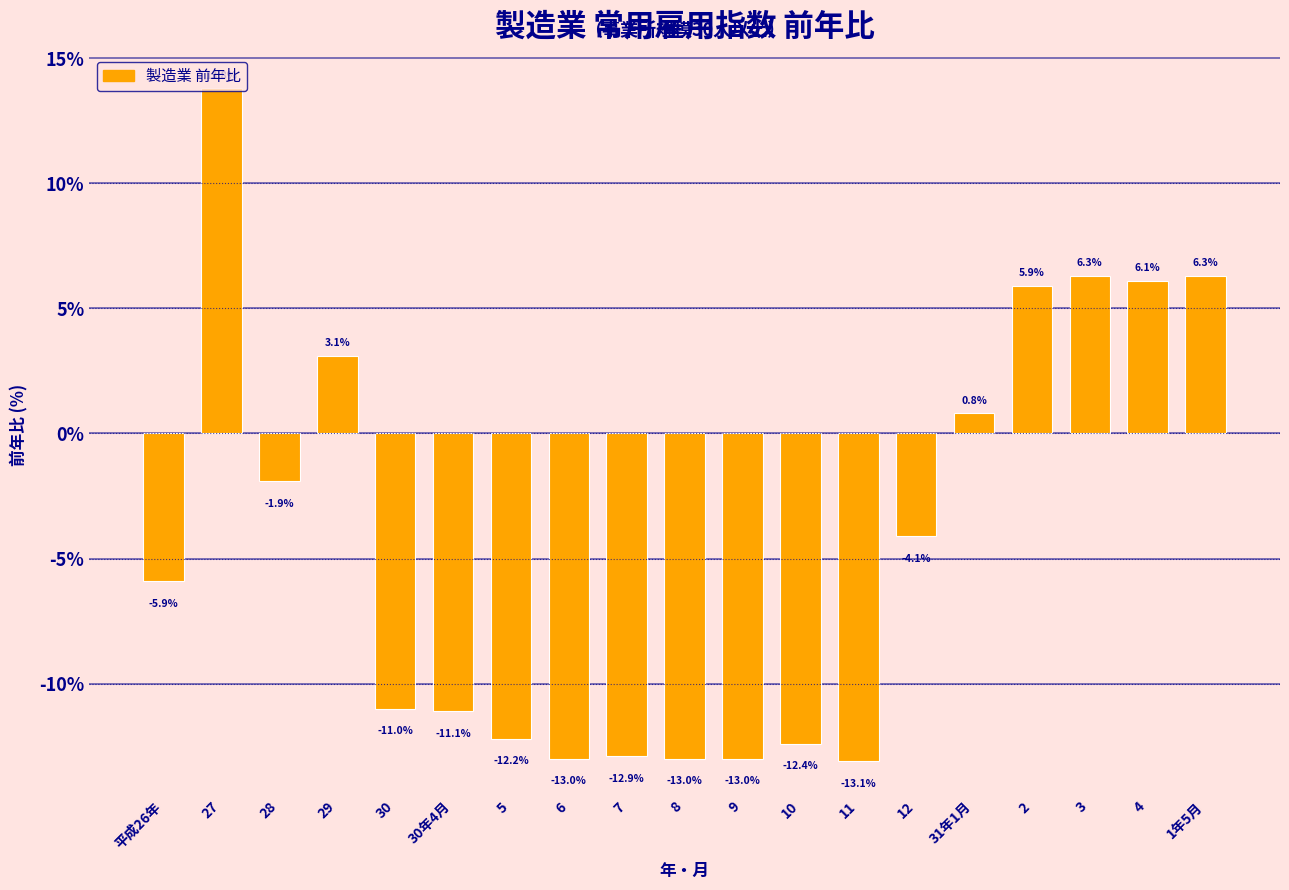

The value at 3 is 3.1. True or false?

False